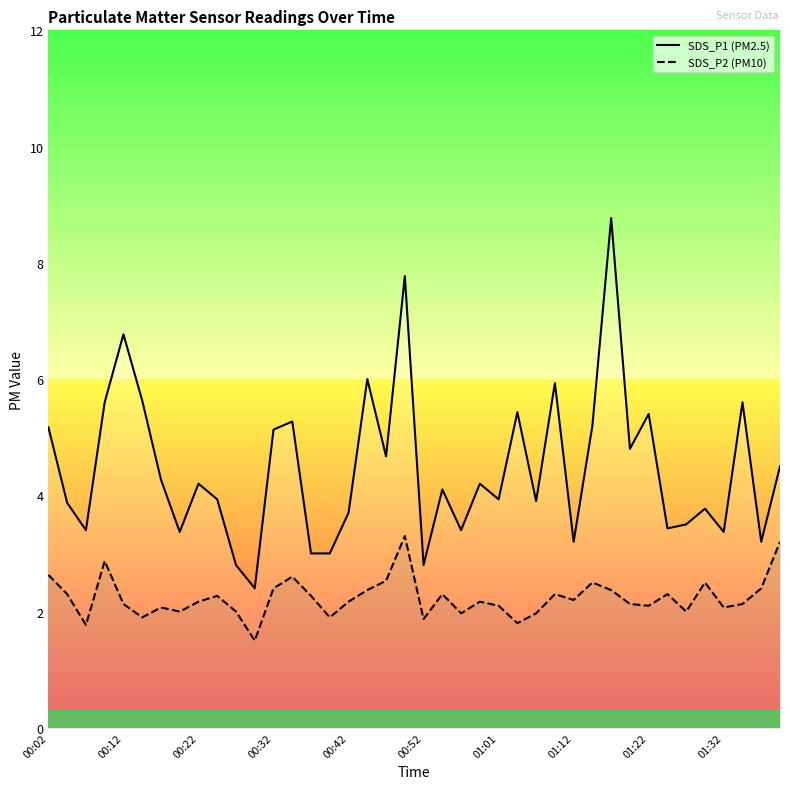

List the series in order of their overall mean, lowest first.

SDS_P2, SDS_P1